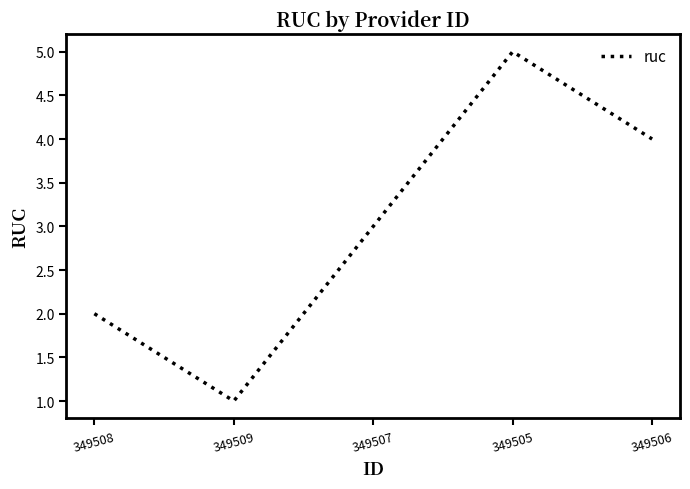

Where is the first local minimum?

349509